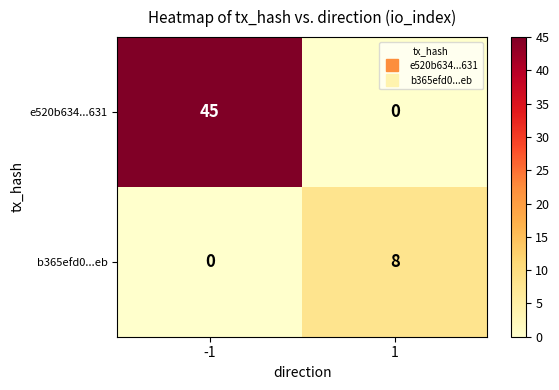

The value of e520b634...631 at 1 is -31. True or false?

False